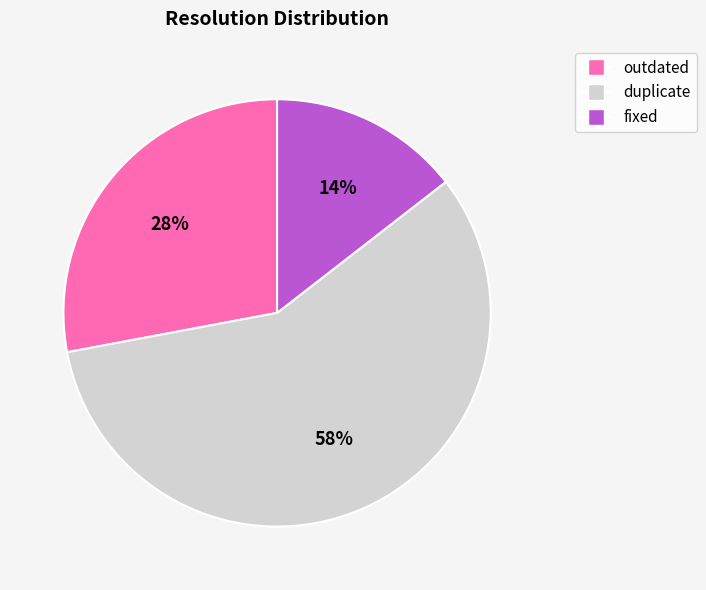

Count the number of slices in the pie.

3